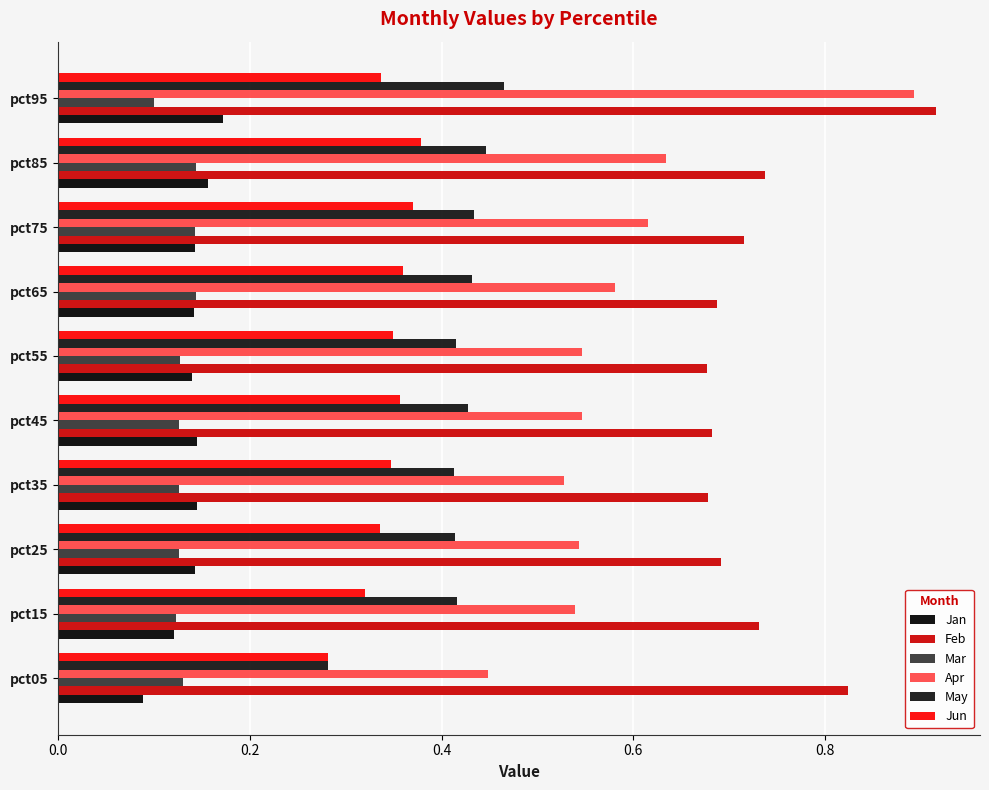

What is the difference between the maximum and minimum values in the Apr series?

0.4